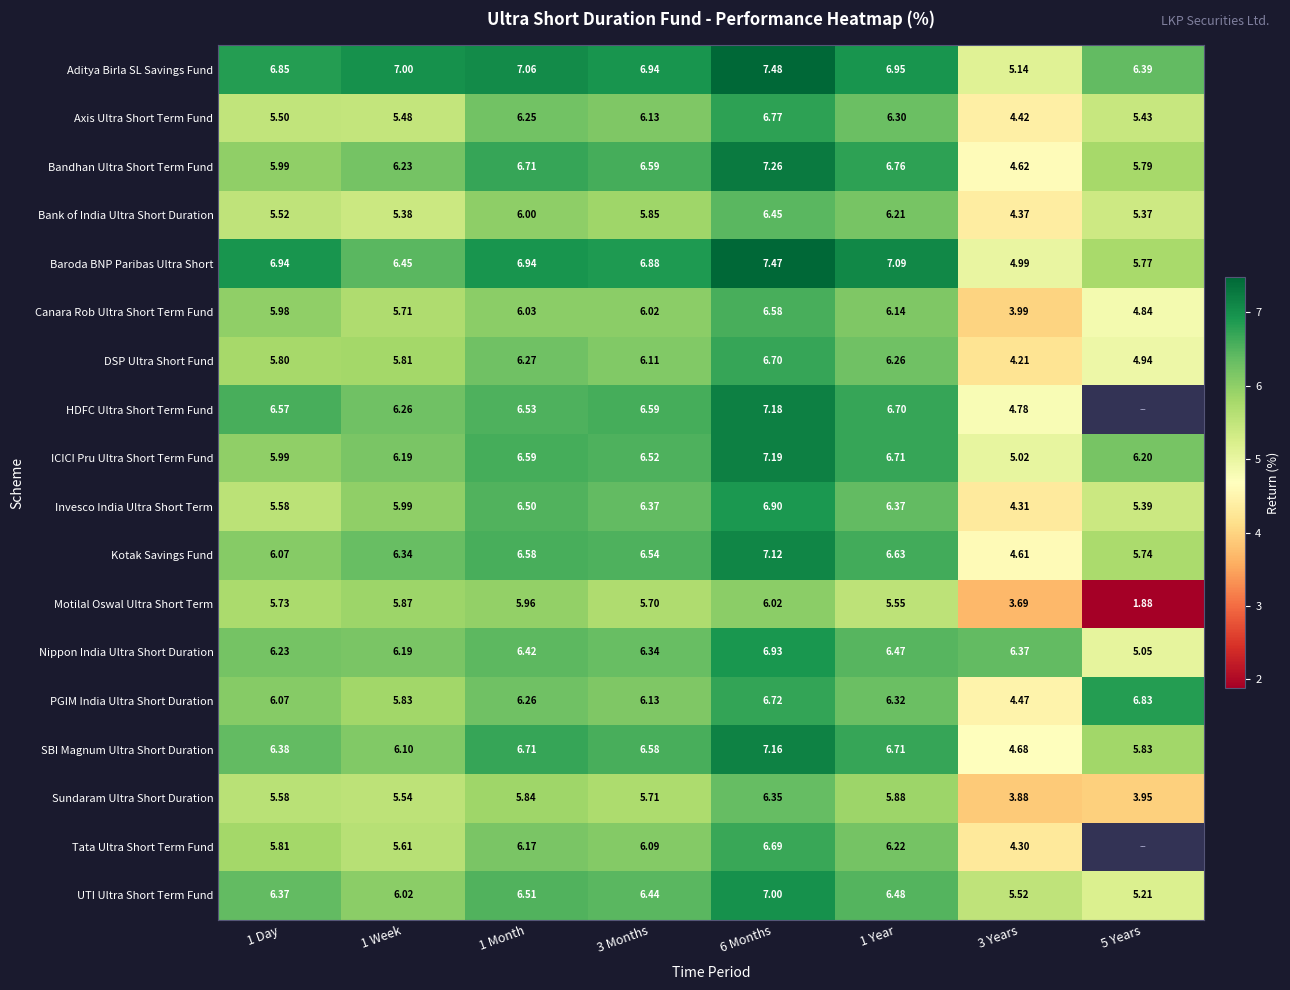

Which series changed the most between 1 Week and 3 Years?

Motilal Oswal Ultra Short Term